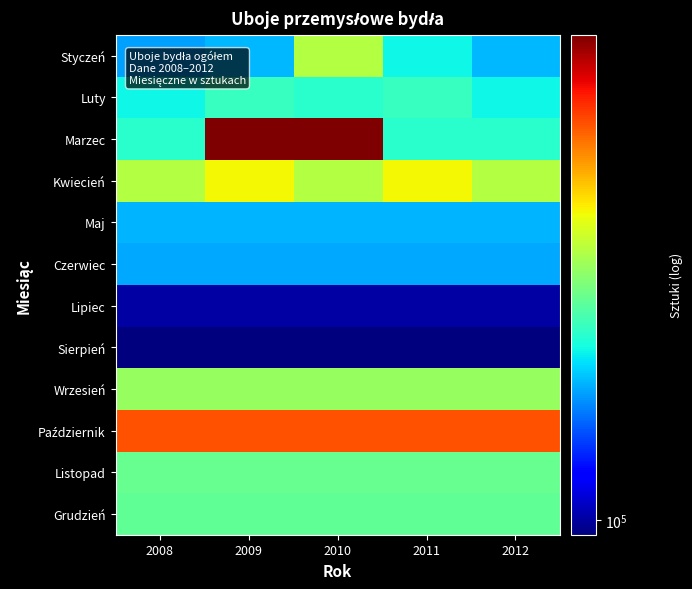

Which has a higher value, 2010 or 2008?

2010